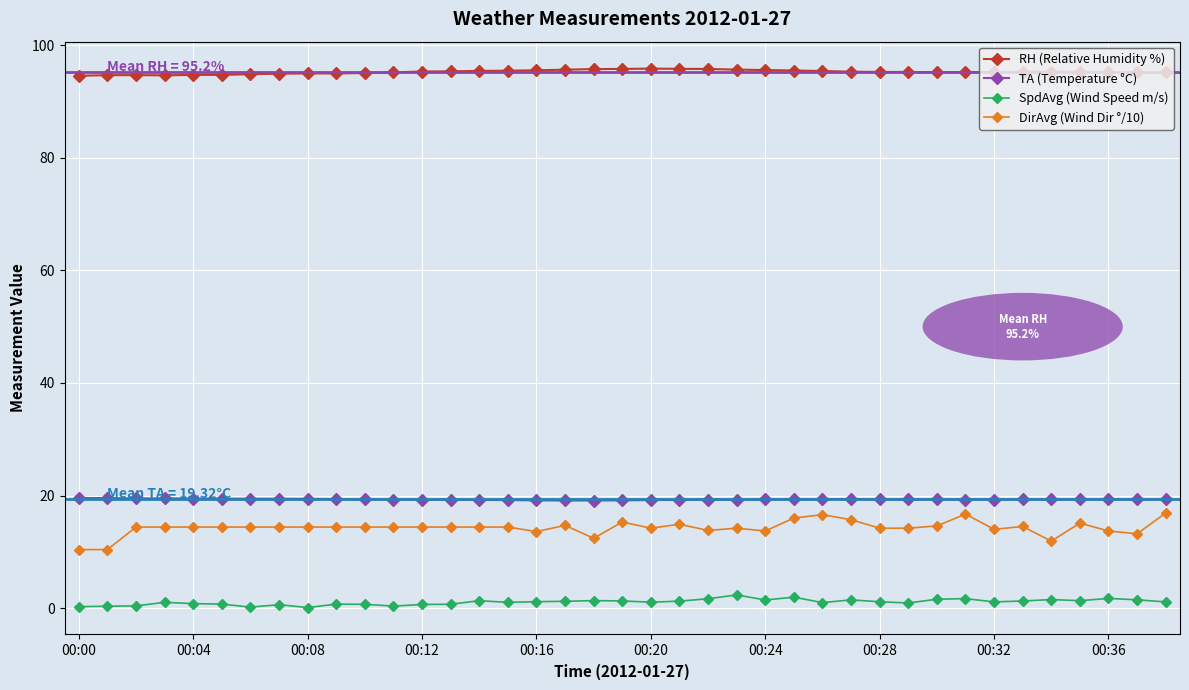

What is the maximum value shown in the chart?

95.8